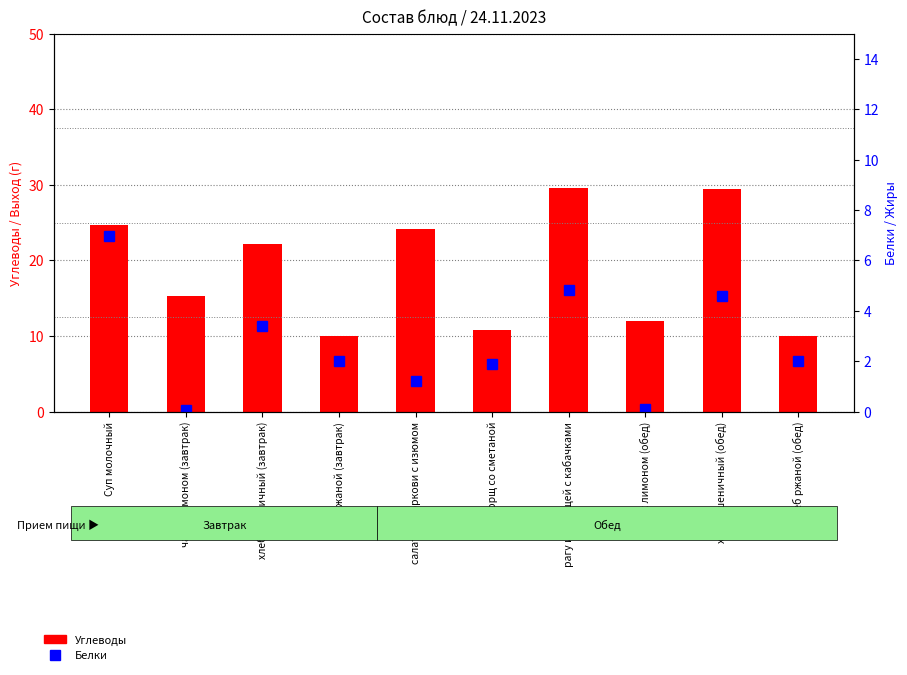

At how many categories does at least one series exceed 0?

10